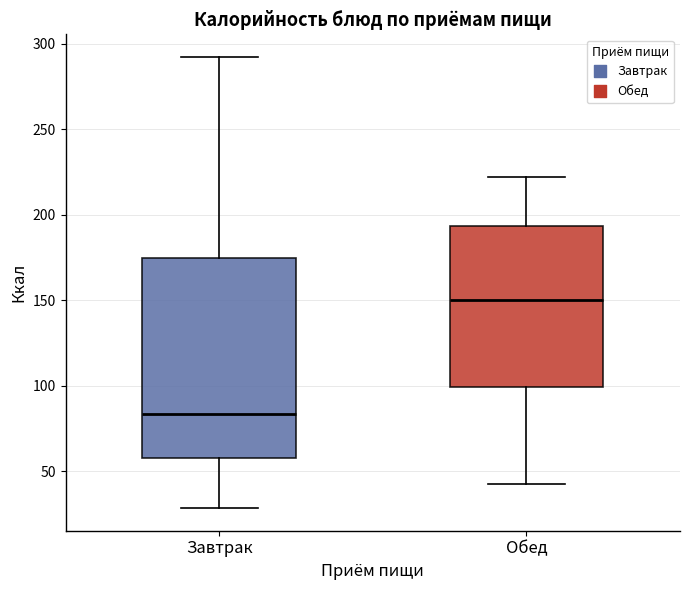

Reading left to right, read every box against the y-axis: the position of its median line, the range the box covers, and the ends of its whiskers. The values are not printed on the chart, so give them approximately, as read against the axis.

Завтрак: median 85, box 60 to 175, whiskers 30 to 290
Обед: median 150, box 100 to 195, whiskers 40 to 220